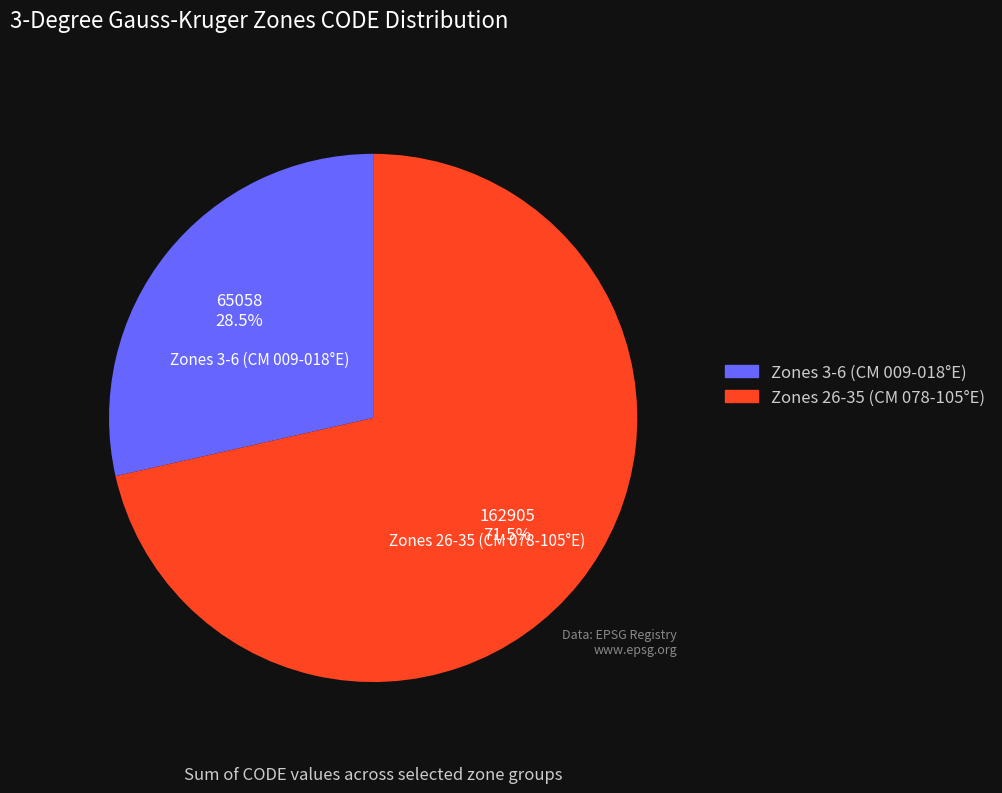

What is the largest slice in the pie chart?

Zones 26-35 (CM 078-105°E)